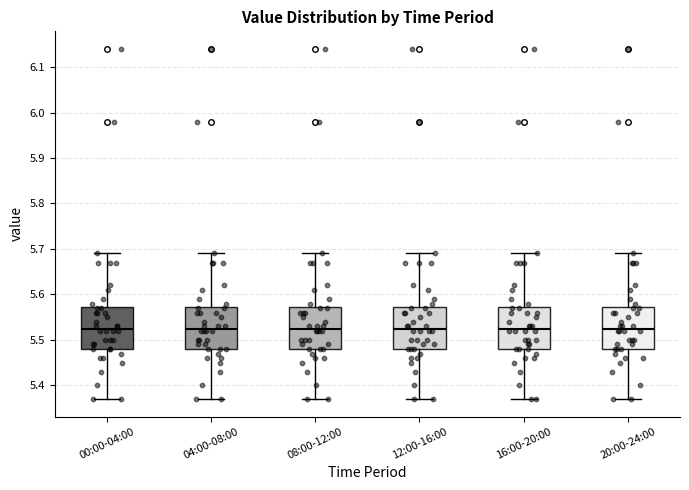

Reading left to right, transcribe this box plot: for each box, give where its median line is, the range the box spans, and where its two whiskers end, as read against the y-axis. The values are not printed on the chart, so give them approximately, as read against the axis.

00:00-04:00: median 5.53, box 5.48 to 5.57, whiskers 5.37 to 5.69
04:00-08:00: median 5.53, box 5.48 to 5.57, whiskers 5.37 to 5.69
08:00-12:00: median 5.53, box 5.48 to 5.57, whiskers 5.37 to 5.69
12:00-16:00: median 5.53, box 5.48 to 5.57, whiskers 5.37 to 5.69
16:00-20:00: median 5.53, box 5.48 to 5.57, whiskers 5.37 to 5.69
20:00-24:00: median 5.53, box 5.48 to 5.57, whiskers 5.37 to 5.69